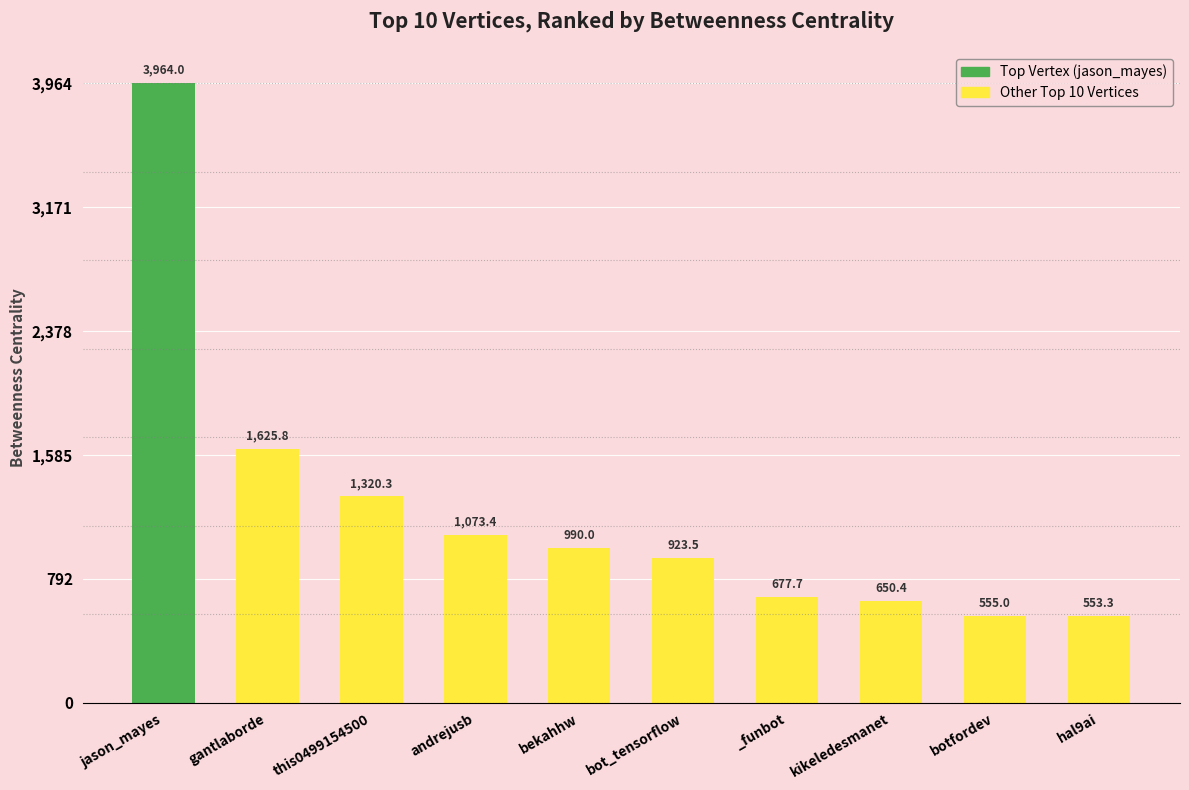

What value does the data have at bot_tensorflow?

923.5